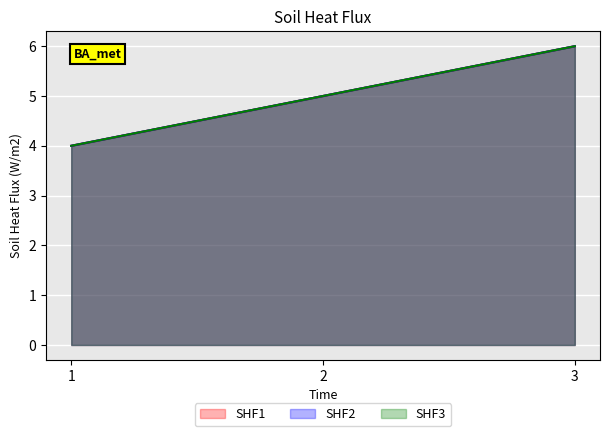

What is the sum of the SHF3 values at 2 and 3?

11